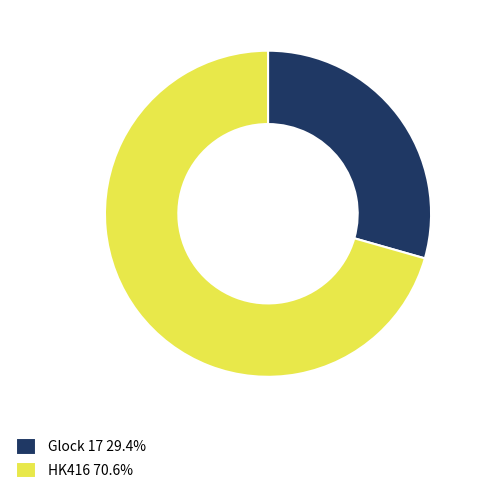

Does Glock 17 account for over 50% of the chart?

No